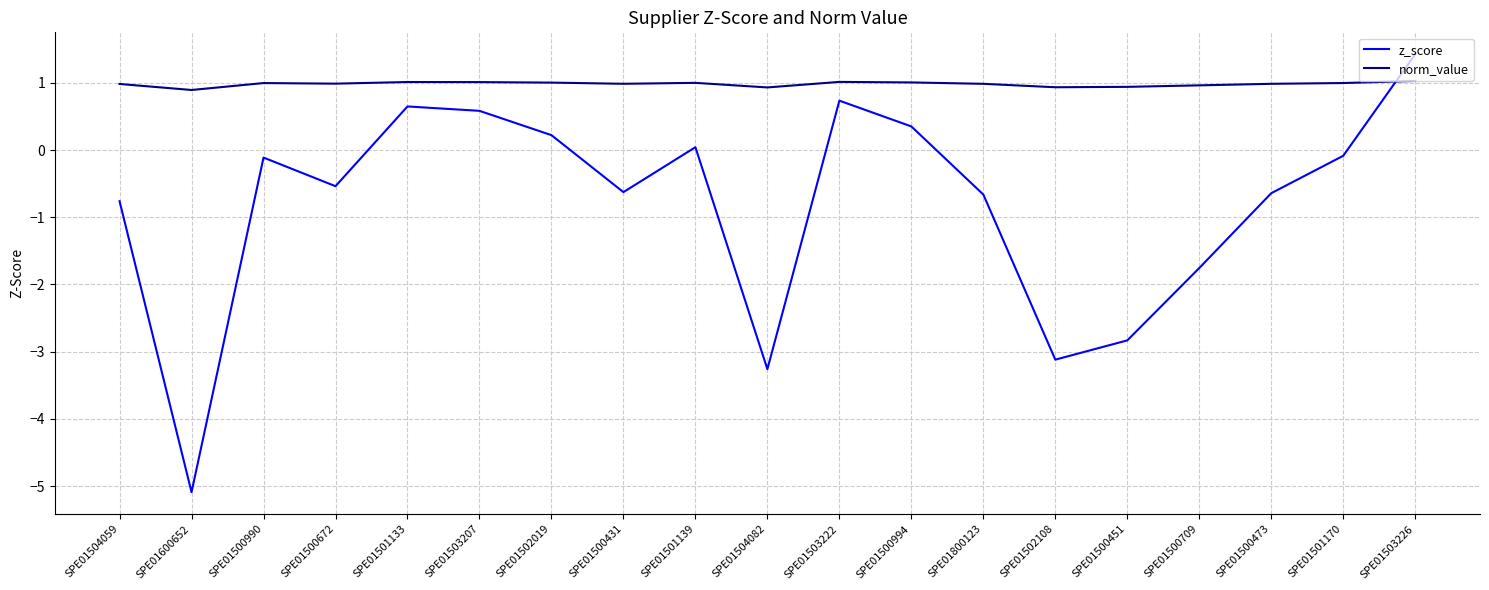

At which category does the chart reach its peak across all series?

SPE01503226